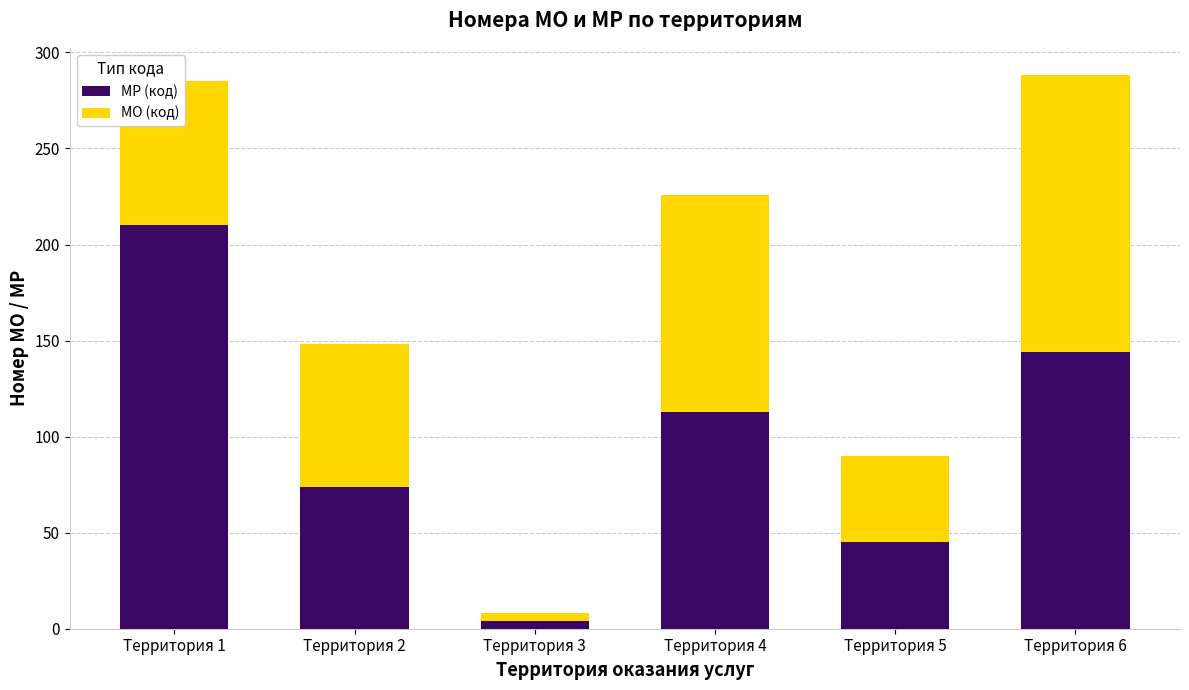

At which label is МР (код) closest to 107?

Территория 4